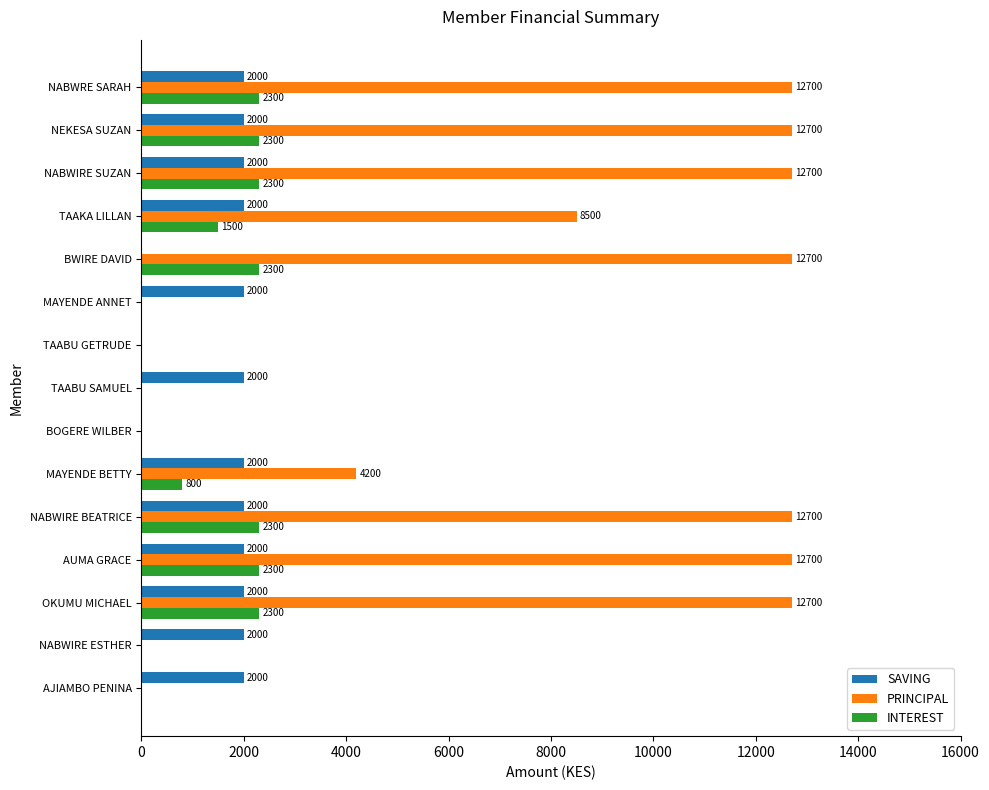

What is the highest value of the PRINCIPAL series?

12700